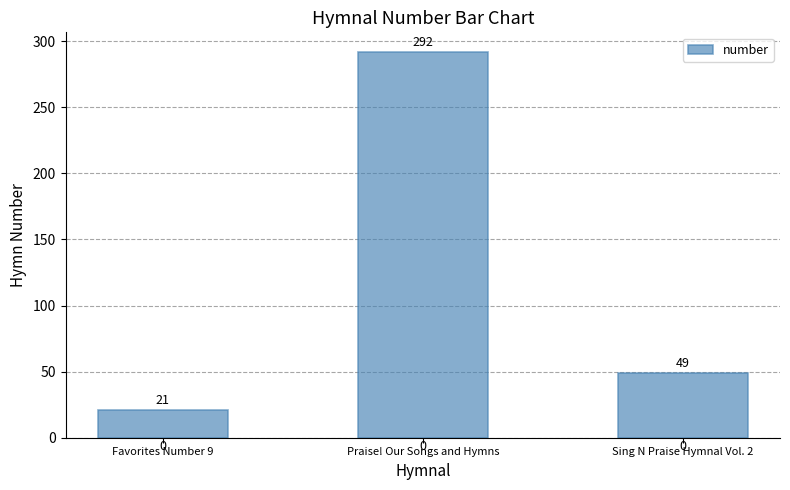

How many values are below 49?

1